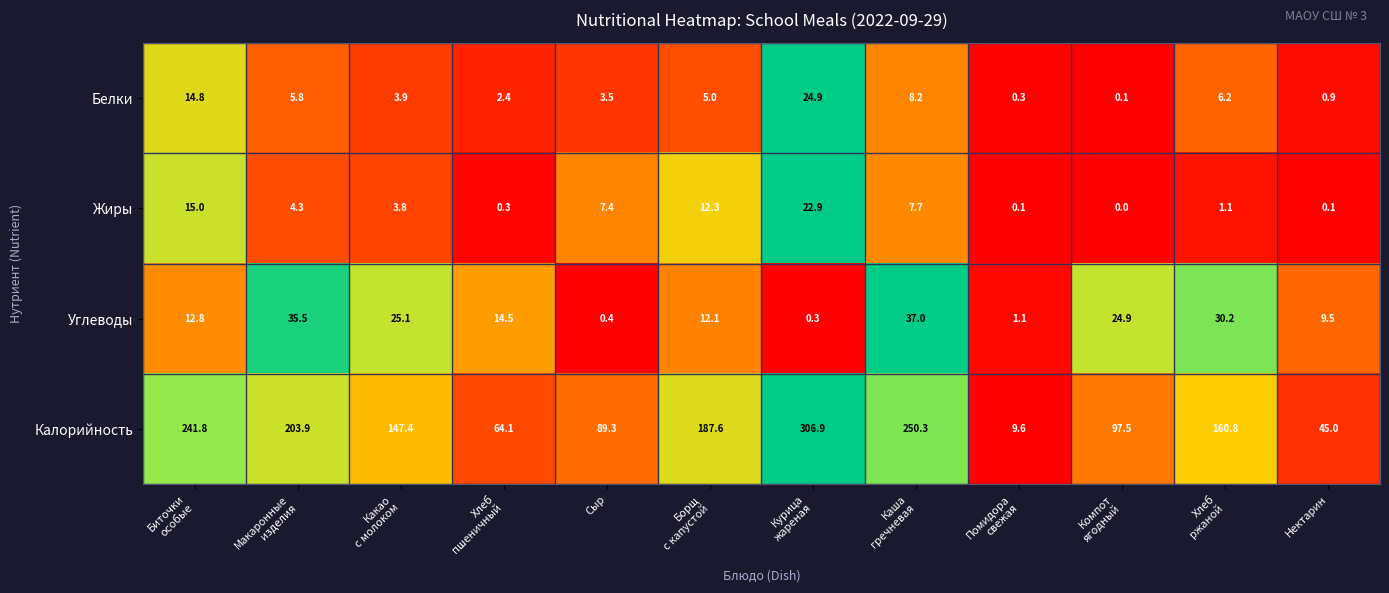

Which series has the widest spread of values?

Калорийность